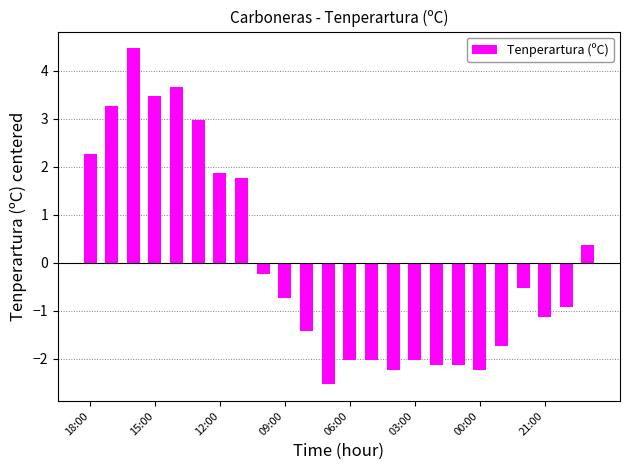

Reading right to left, list all the values displayed in this chart.

0.4	-0.9	-1.1	-0.5	-1.7	-2.2	-2.1	-2.1	-2.0	-2.2	-2.0	-2.0	-2.5	-1.4	-0.7	-0.2	1.8	1.9	3.0	3.7	3.5	4.5	3.3	2.3